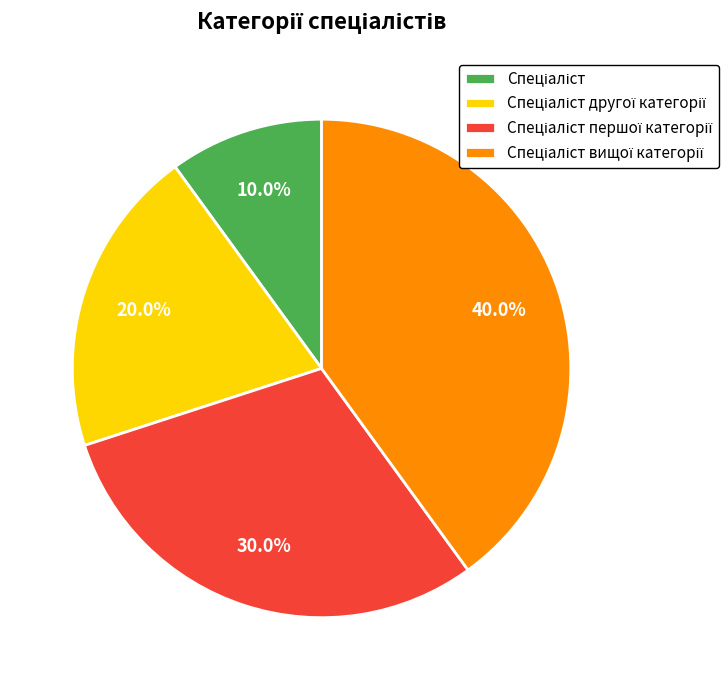

Is there a majority slice in this chart?

No